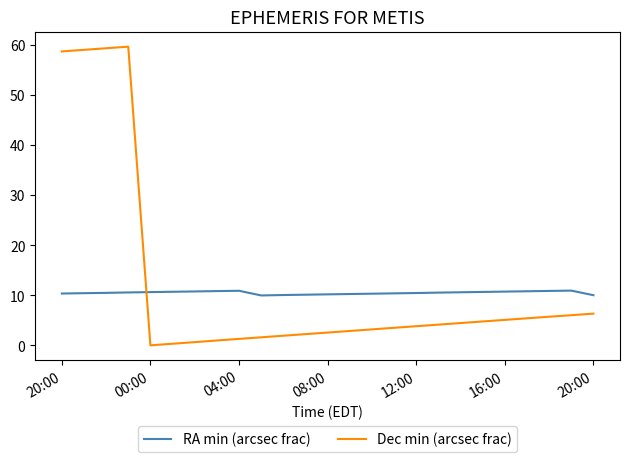

How many intersections are there between RA min (arcsec frac) and Dec min (arcsec frac)?

1